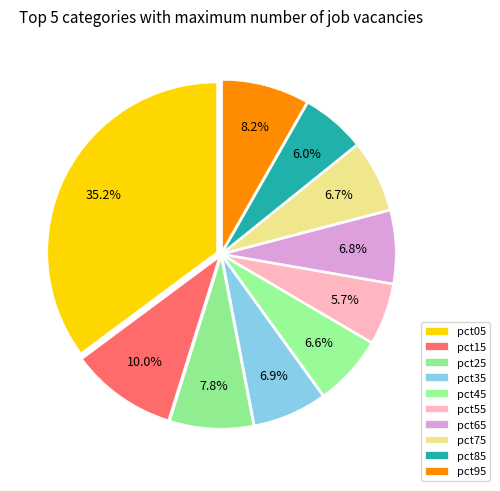

What is the smallest slice in the pie chart?

pct55